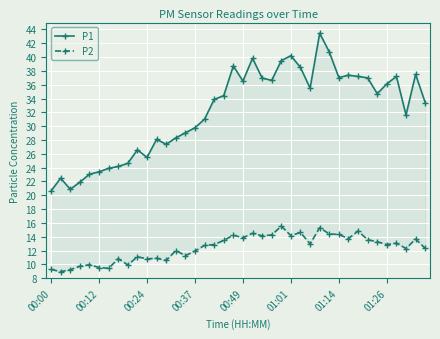

Which series has the largest range (max minus min)?

P1